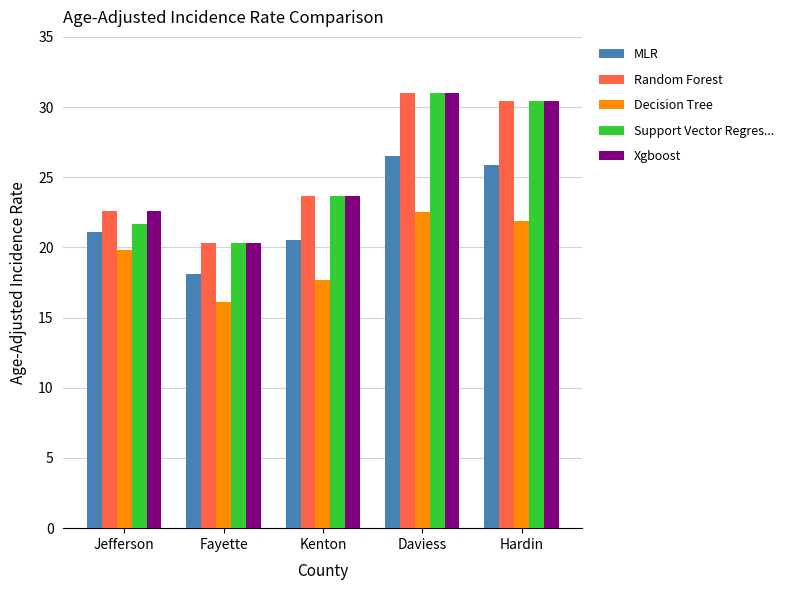

What is the total value across all series at Jefferson?

107.8